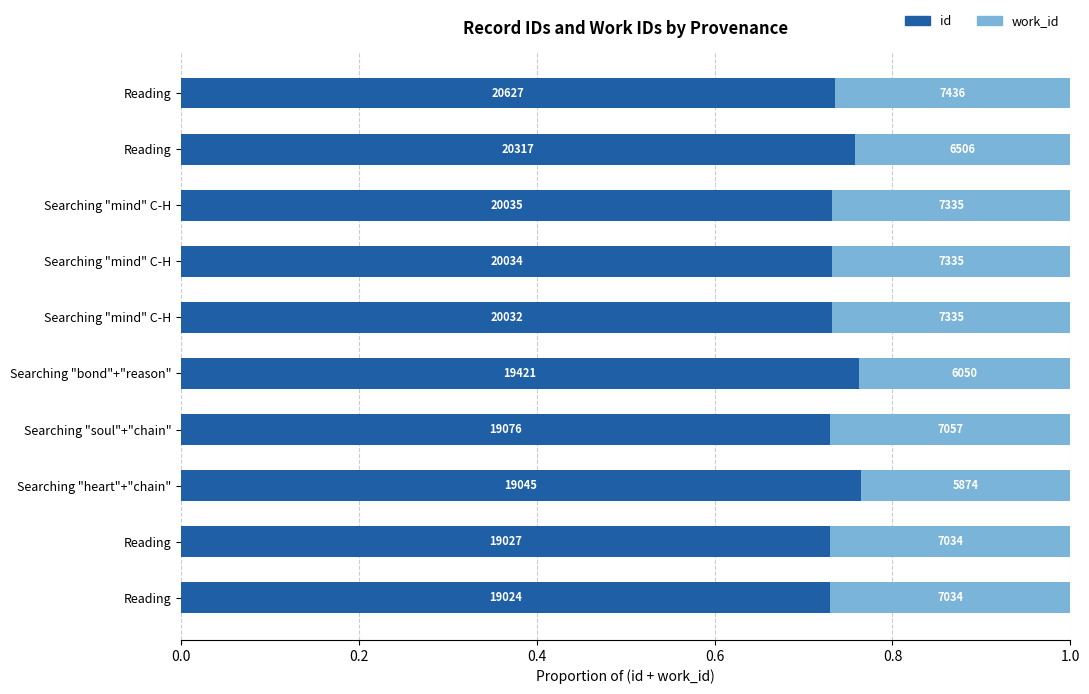

What are all the series names shown in the legend?

id, work_id